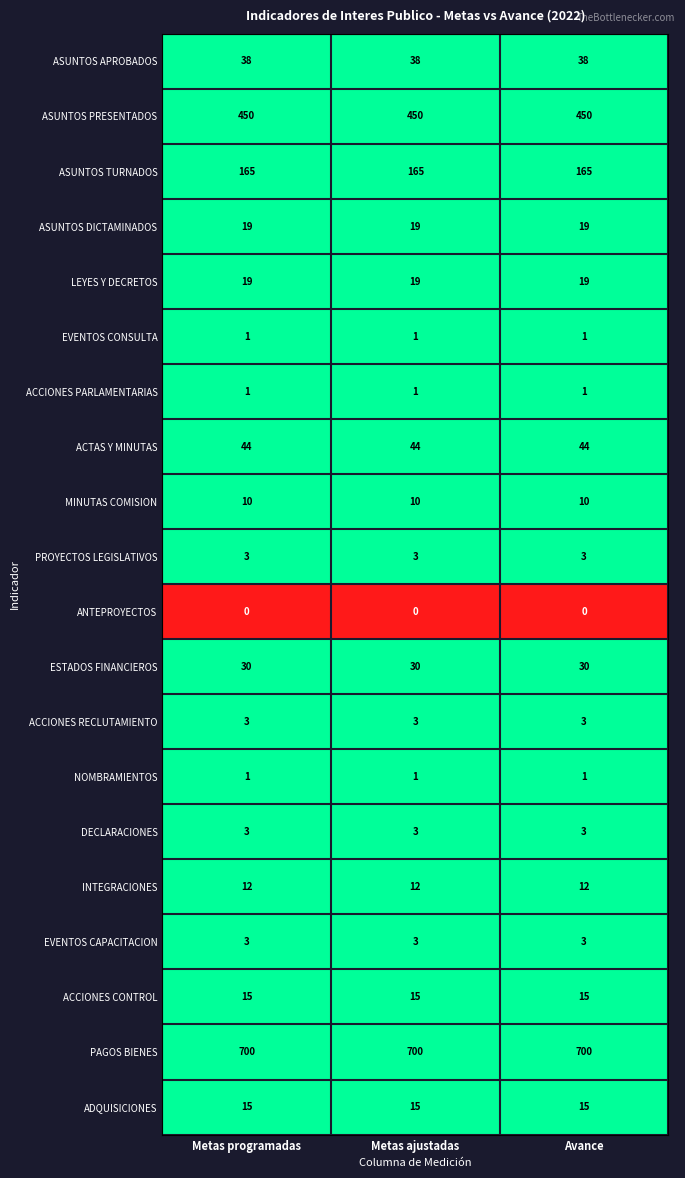

What is the greatest value displayed?

700